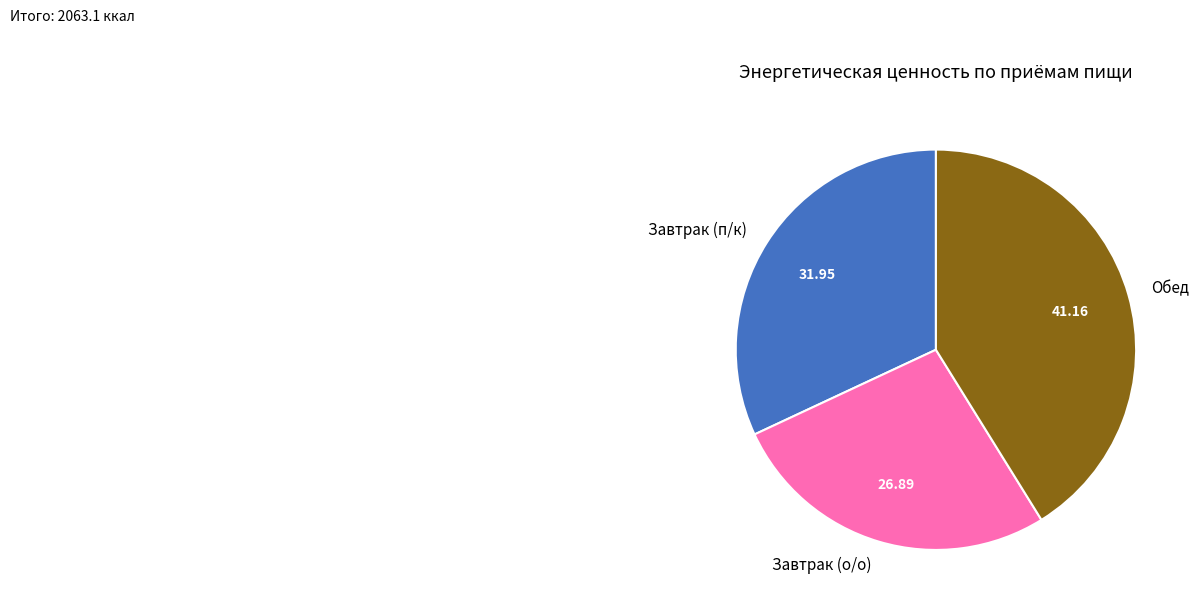

Is the sum of Завтрак (п/к) and Завтрак (о/о) greater than half?

Yes